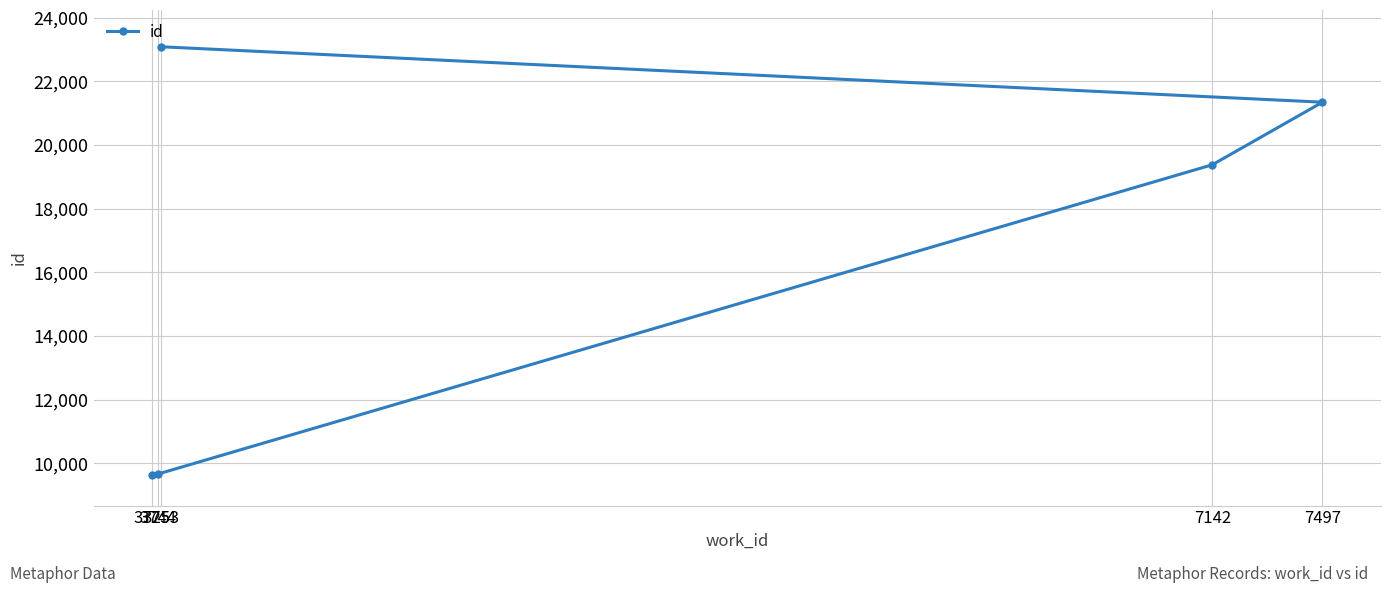

List the labels in order of value, smallest first.

3725, 3744, 7142, 7497, 3753